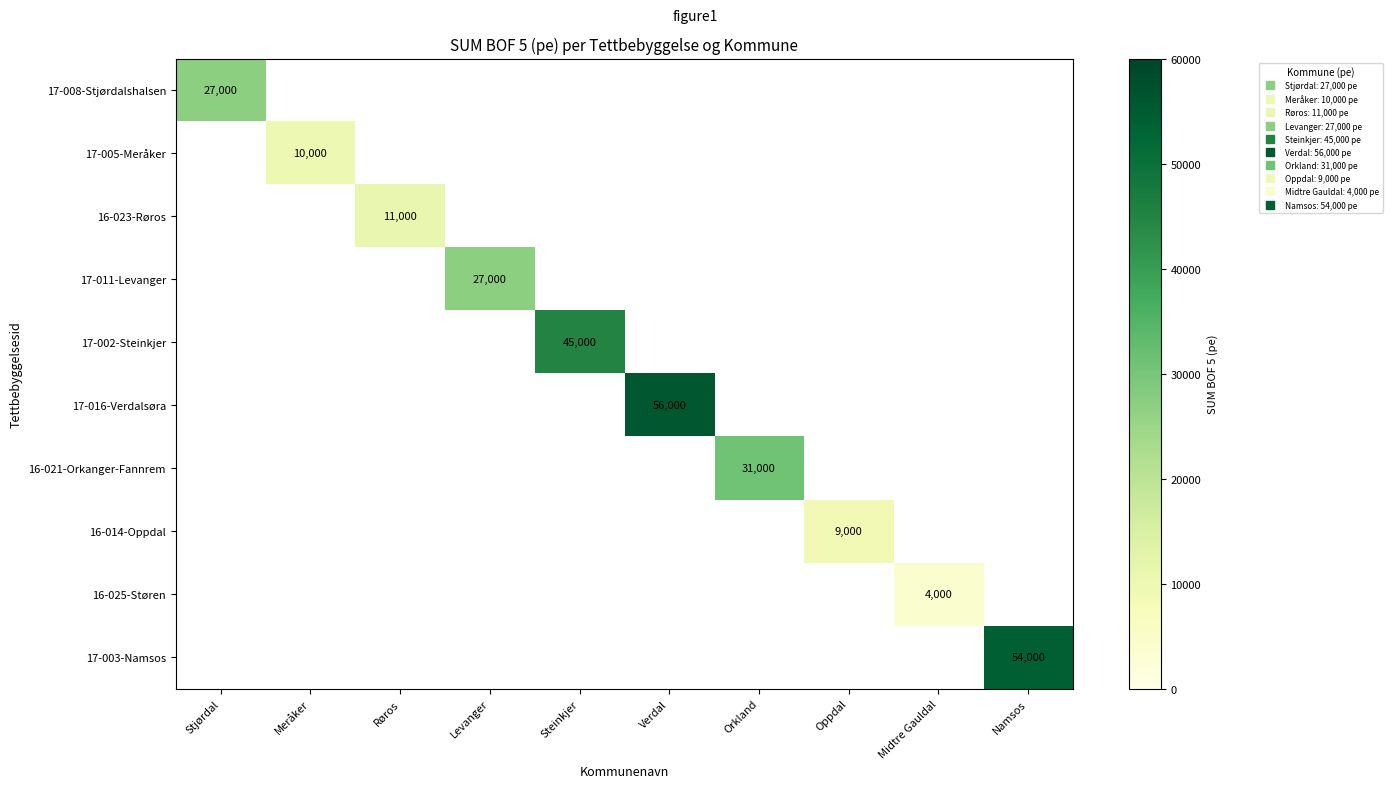

Is it true that 16-014-Oppdal equals -3783 at Meråker?

False